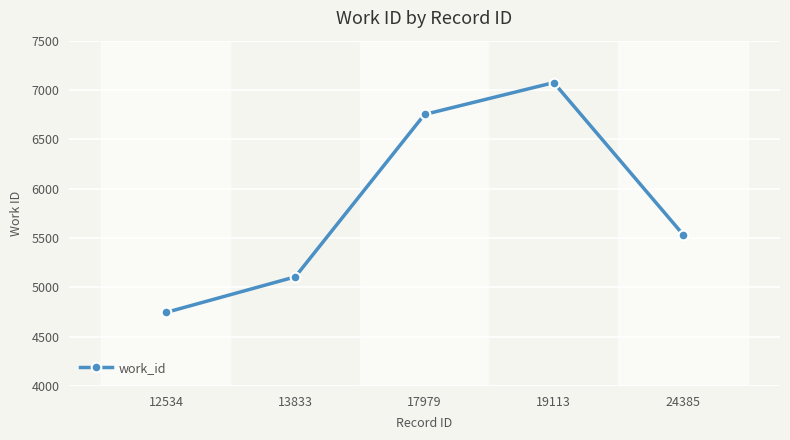

Where does the data first go above 5535?

17979